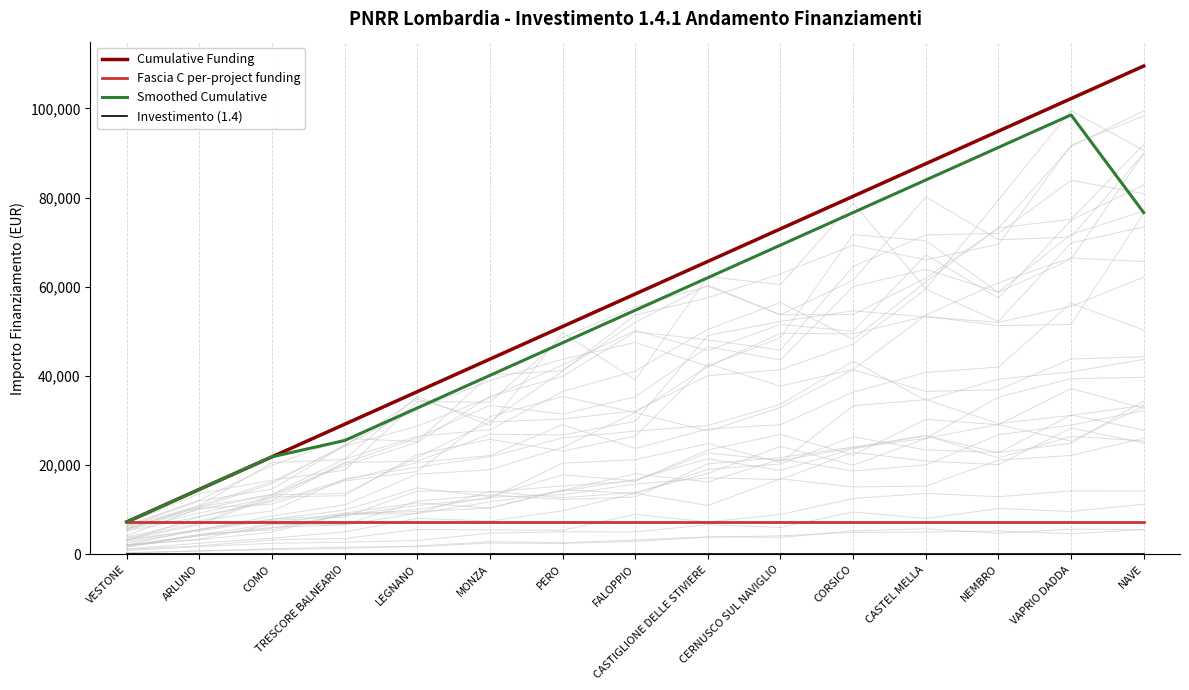

Which series changed the most between TRESCORE BALNEARIO and FALOPPIO?

Cumulative Funding